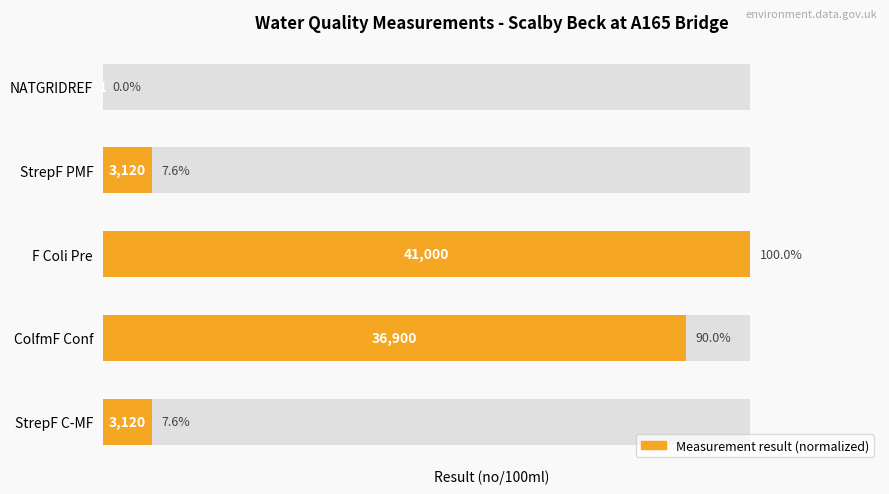

Where is the data nearest to the value 50?

ColfmF Conf